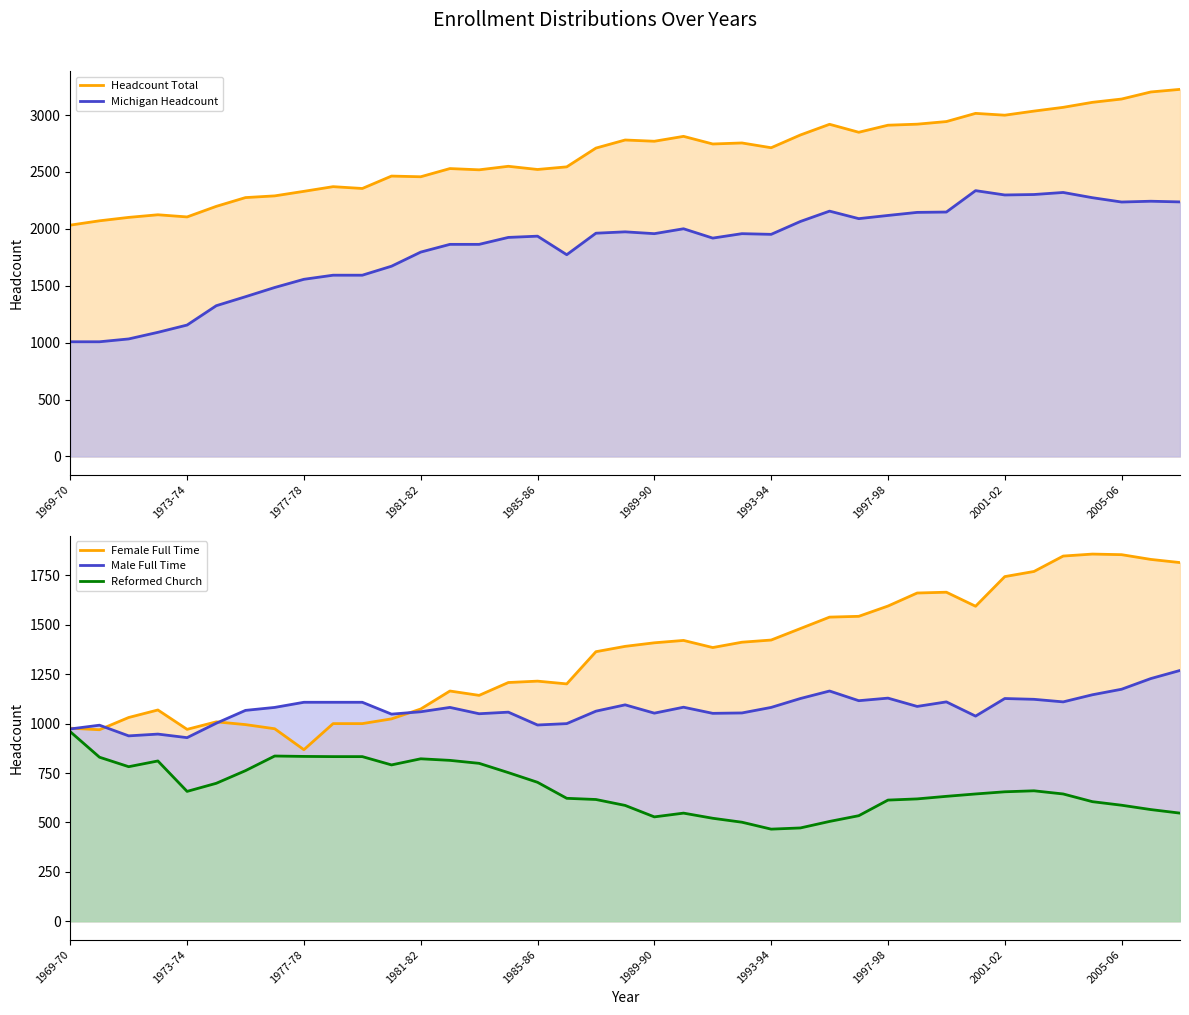

True or false: Michigan Headcount and Male Full Time intersect in this chart.

False